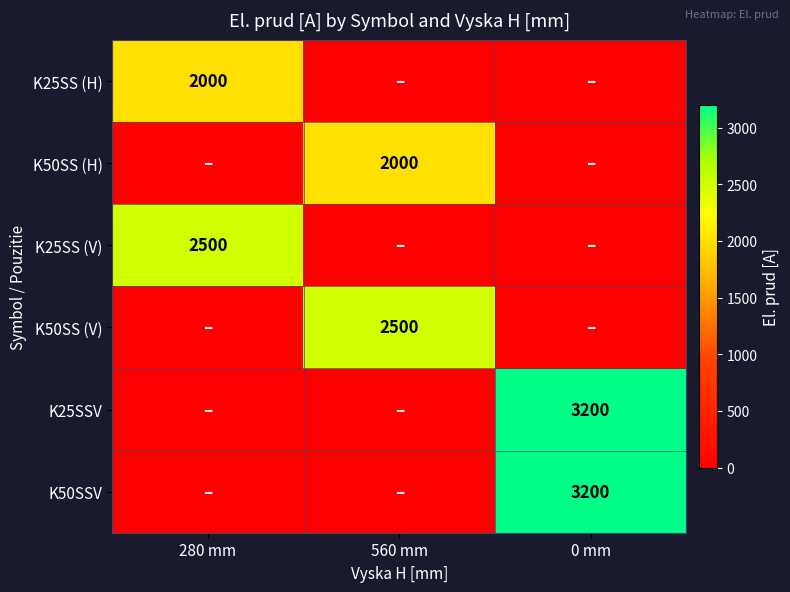

True or false: K25SSV has a value of 3200 at 0 mm.

True